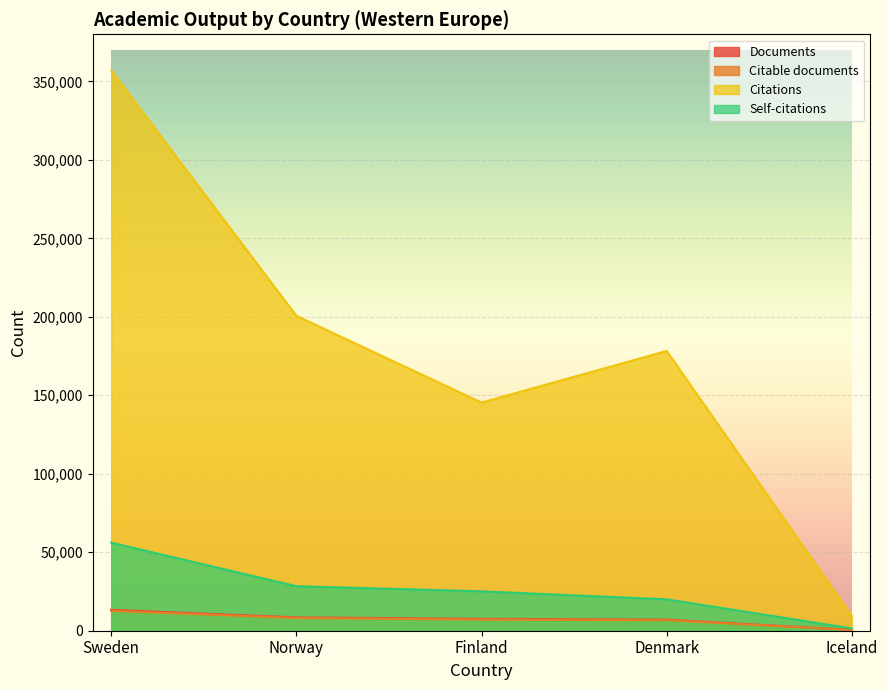

True or false: Citations has a value of 9357 at Iceland.

True